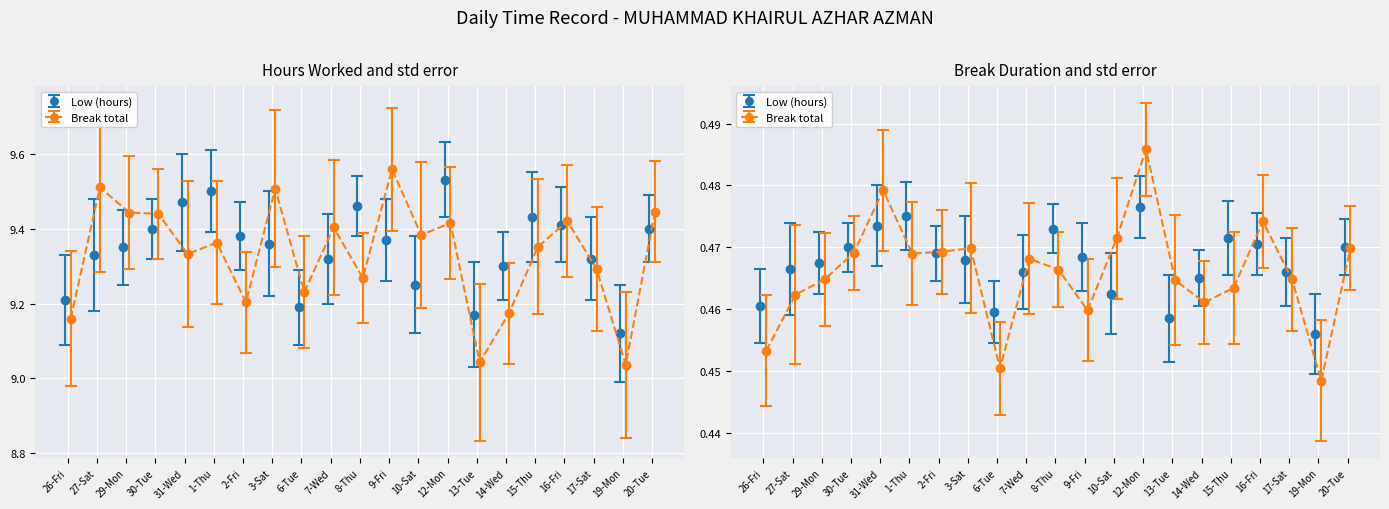

What is the ratio of the value at 17-Sat to the value at 29-Mon?

1.0